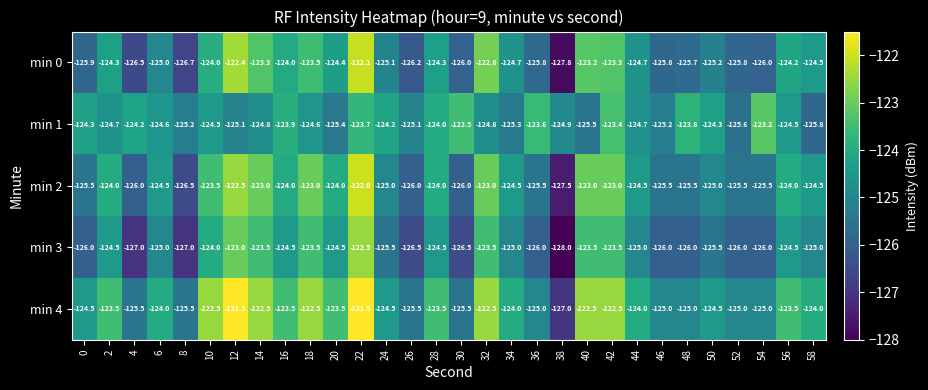

What is the difference between the maximum and minimum values in the min 0 series?

5.7